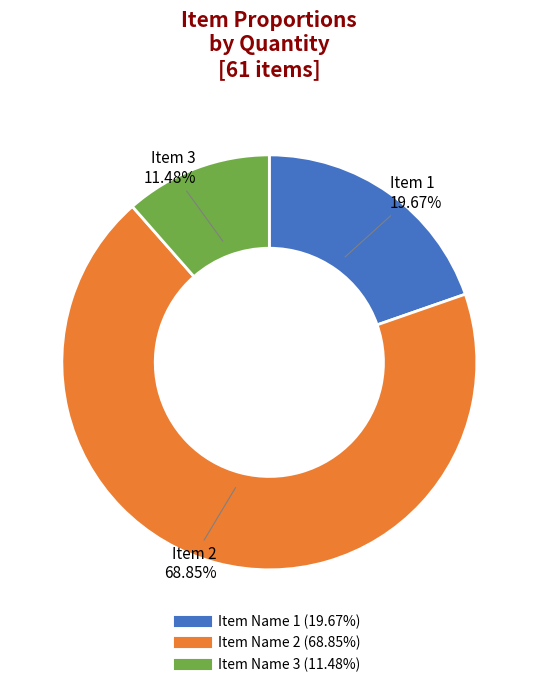

Rank the categories by value from lowest to highest.

Item Name 3, Item Name 1, Item Name 2